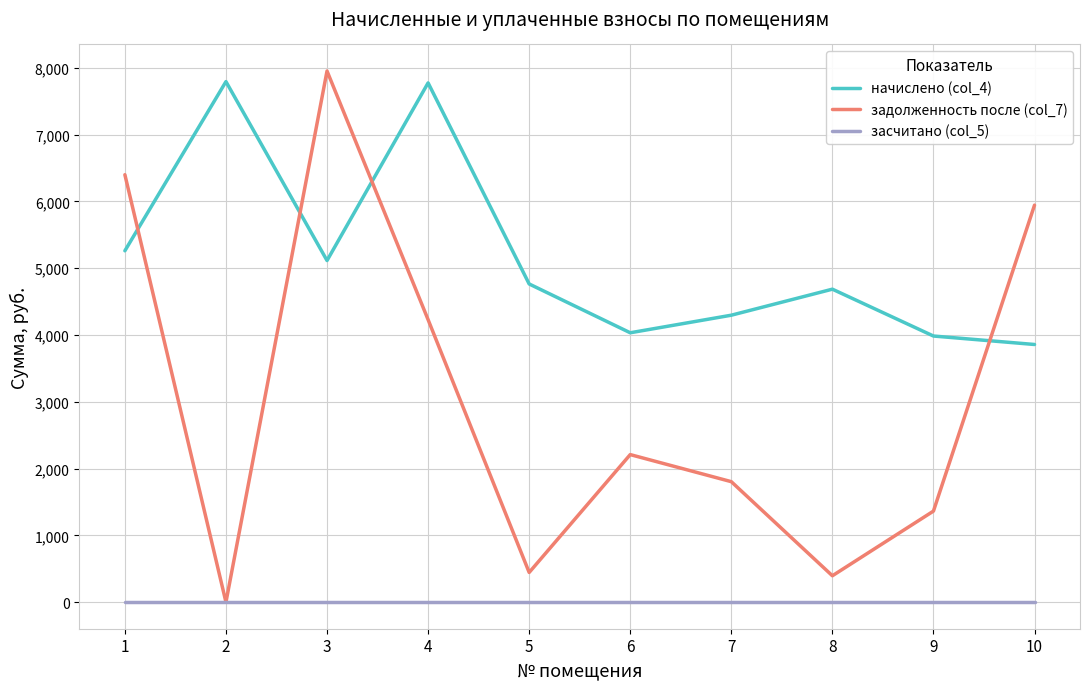

How many values in the задолженность после (col_7) series exceed 2209?

5